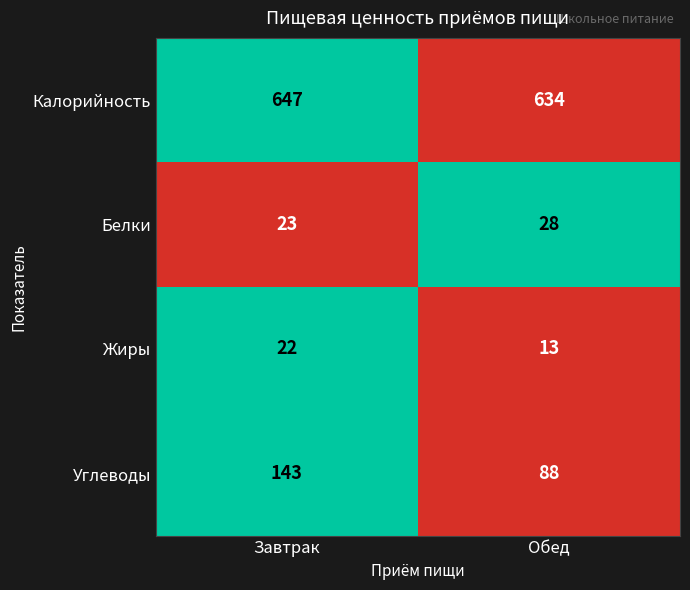

What is the total value across all series at Завтрак?

835